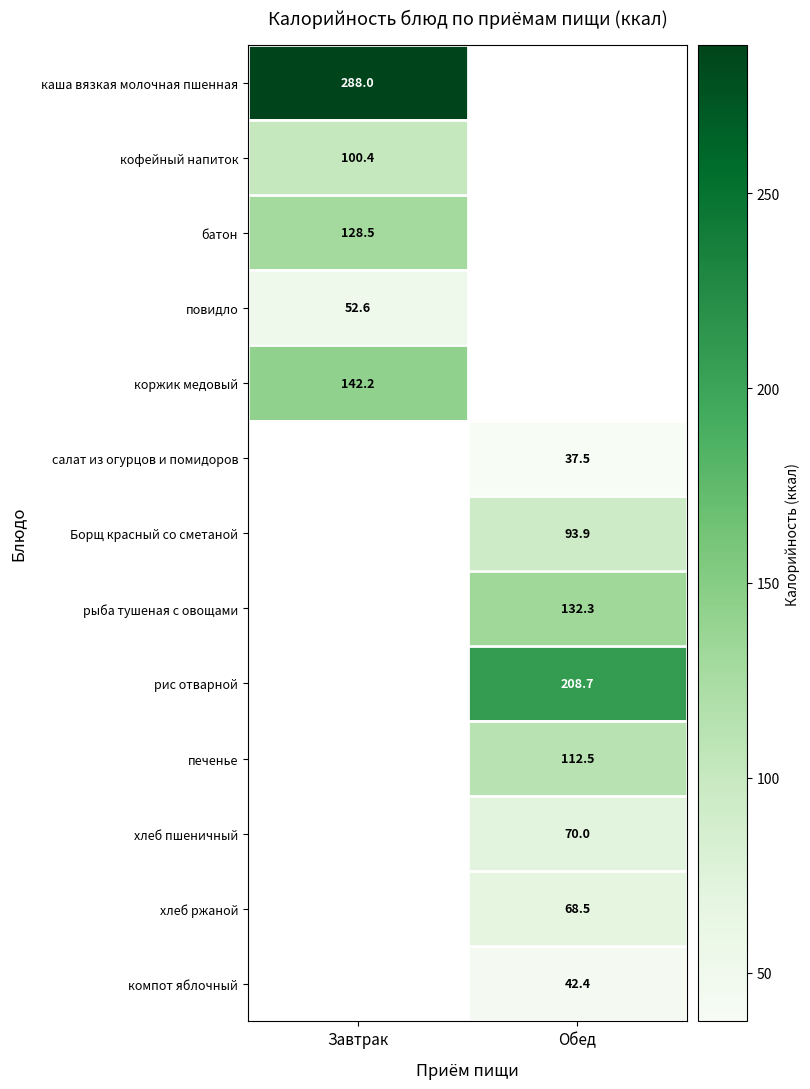

Is it true that компот яблочный equals 25.0 at Обед?

False